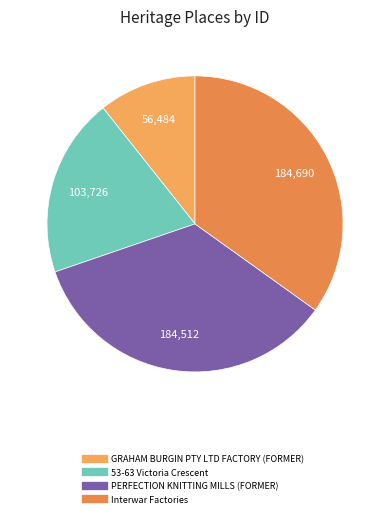

The PERFECTION KNITTING MILLS (FORMER) slice represents 35% of the pie. True or false?

True